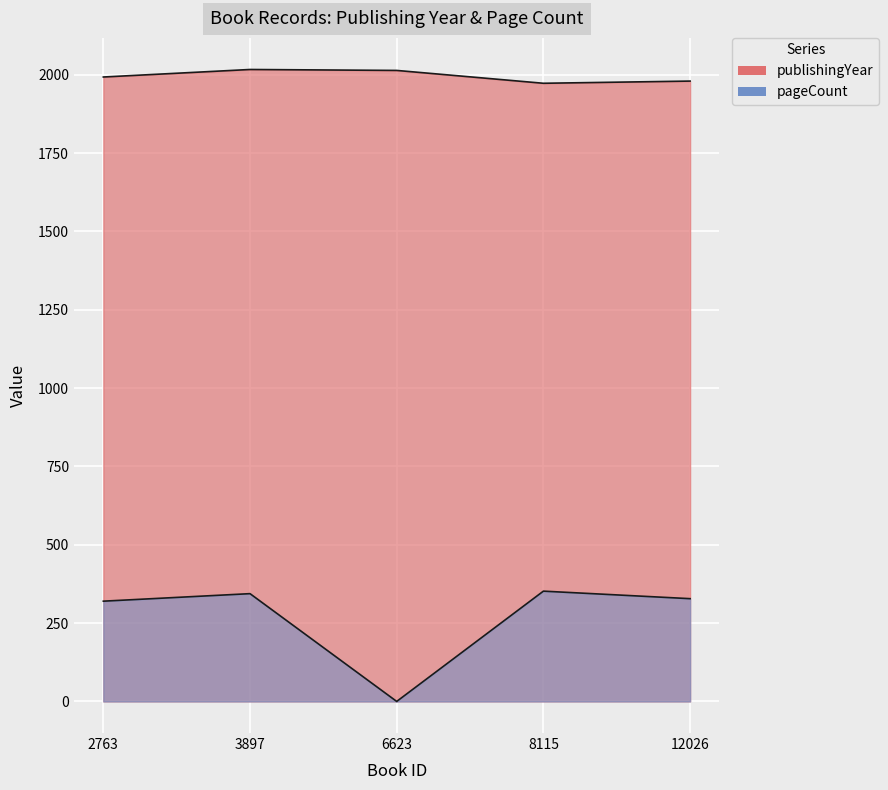

Which series has the largest total across all categories?

publishingYear